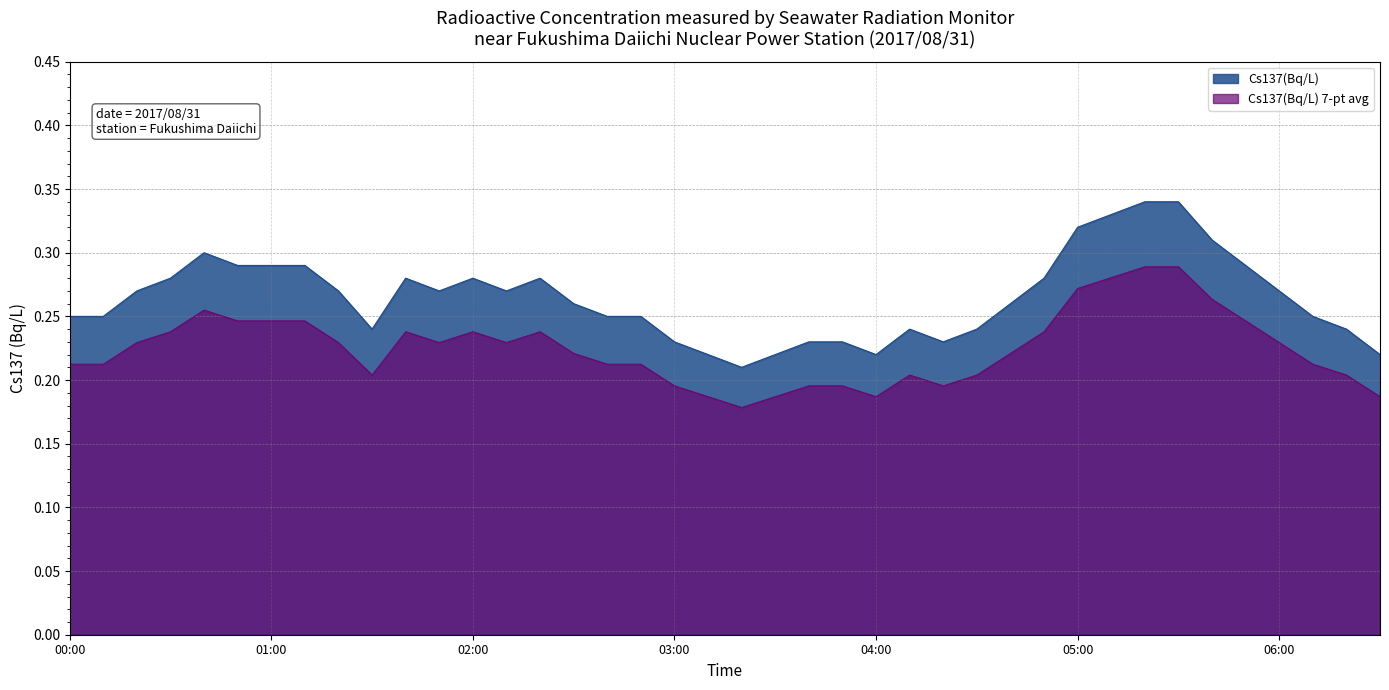

What is the difference between the second highest and second lowest values?

0.1